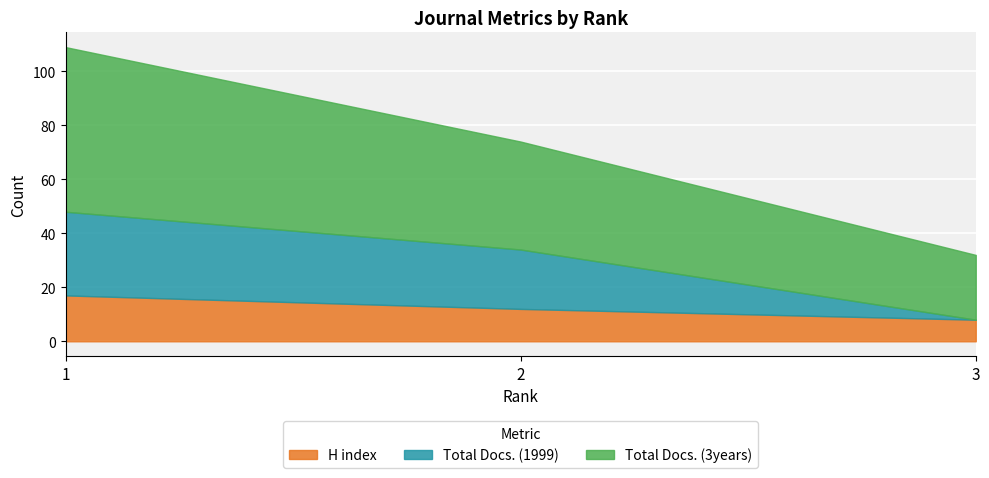

Between 1 and 2, which series saw the biggest shift?

Total Docs. (3years)